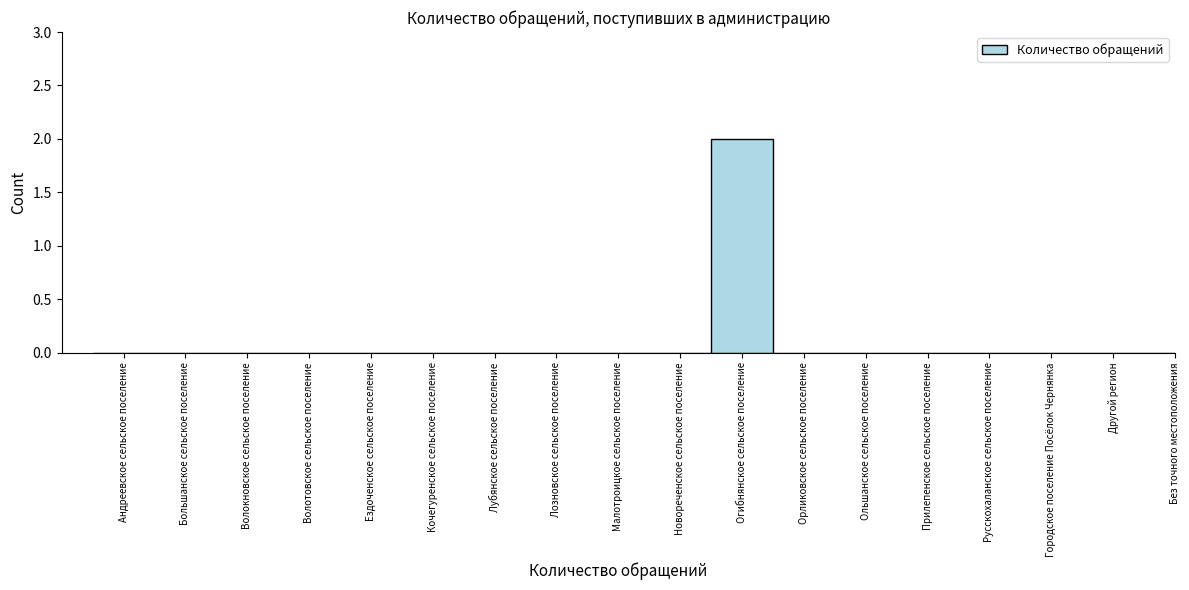

Reading left to right, what are all the values shown in this chart?

Андреевское сельское поселение=0	Большанское сельское поселение=0	Волокновское сельское поселение=0	Волотовское сельское поселение=0	Ездоченское сельское поселение=0	Кочегуренское сельское поселение=0	Лубянское сельское поселение=0	Лозновское сельское поселение=0	Малотроицкое сельское поселение=0	Новореченское сельское поселение=0	Огибнянское сельское поселение=2	Орликовское сельское поселение=0	Ольшанское сельское поселение=0	Прилепенское сельское поселение=0	Русскохаланское сельское поселение=0	Городское поселение Посёлок Чернянка=0	Другой регион=0	Без точного местоположения=0